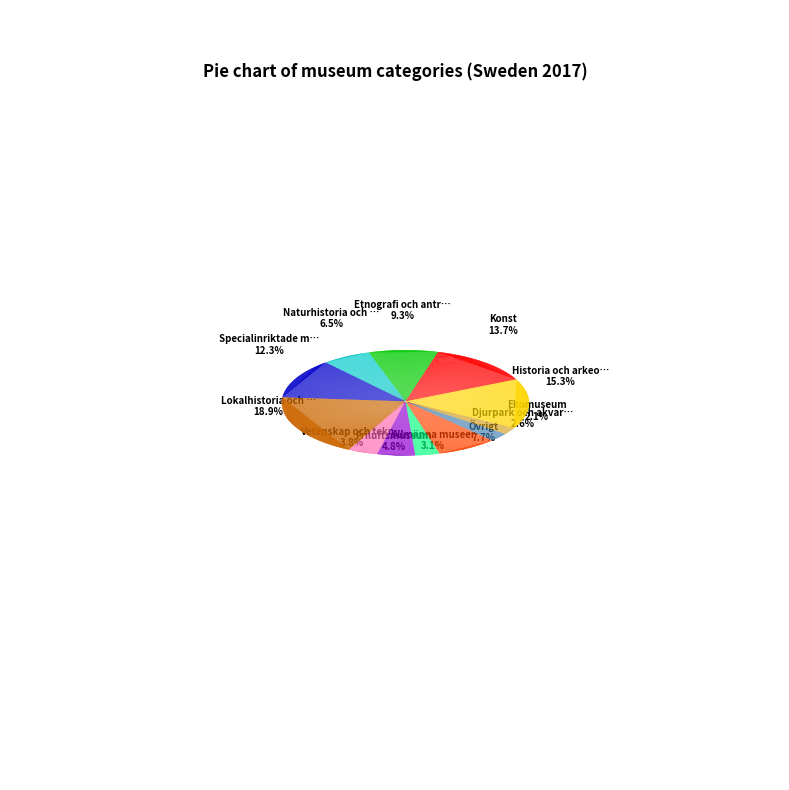

The Naturhistoria och naturvetenskap slice represents 7% of the pie. True or false?

True